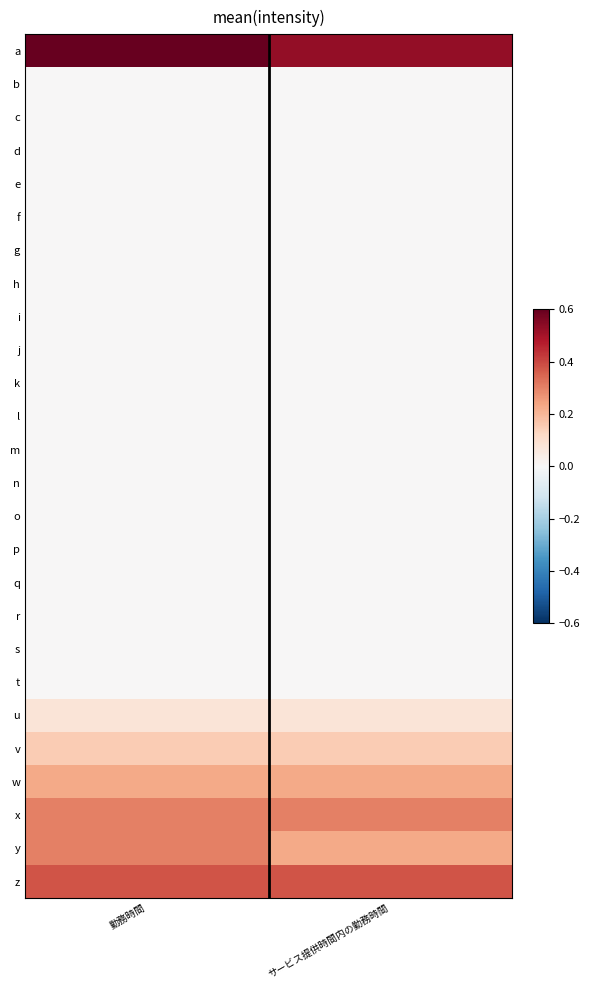

Which series changed the most between 勤務時間 and サービス提供時間内の勤務時間?

y